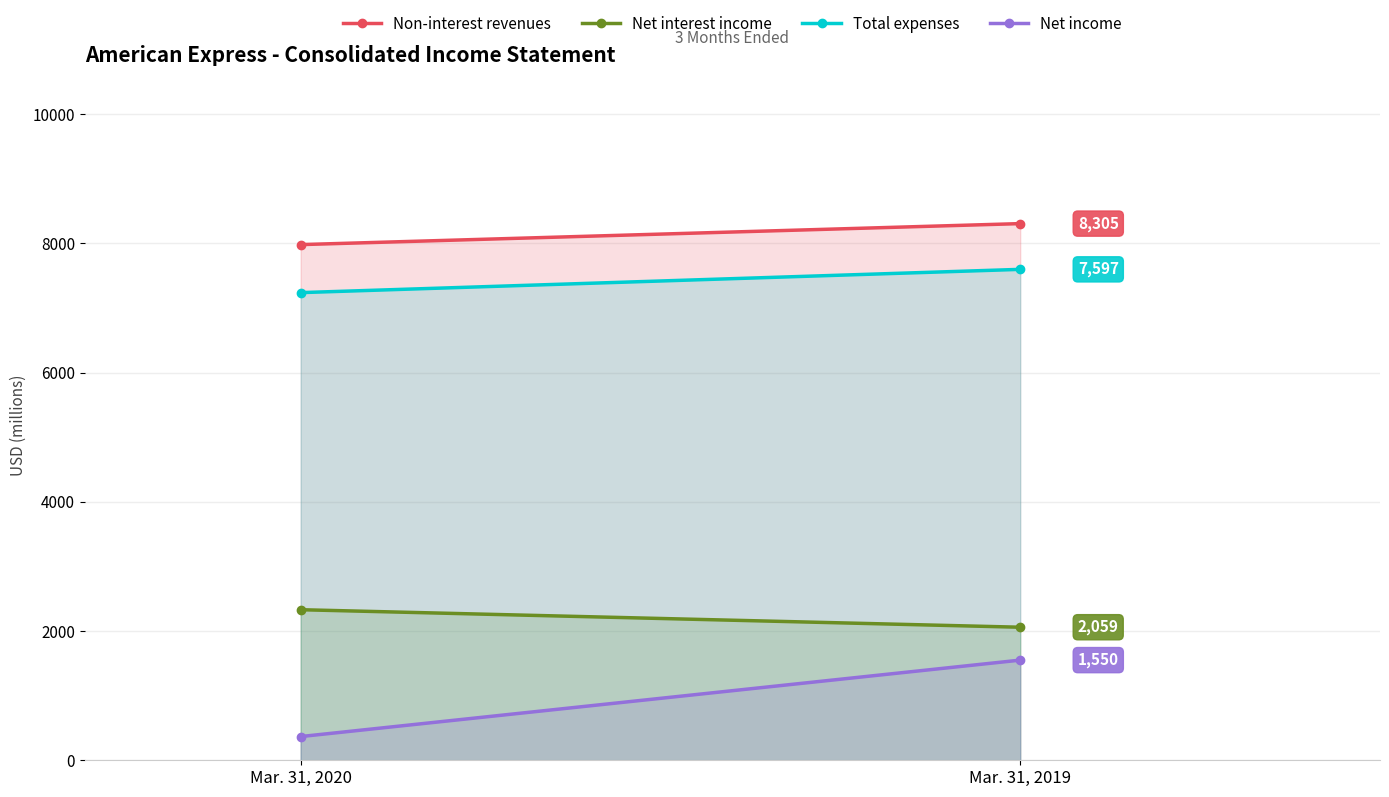

What is the difference between the highest and lowest values at Mar. 31, 2019?

6755